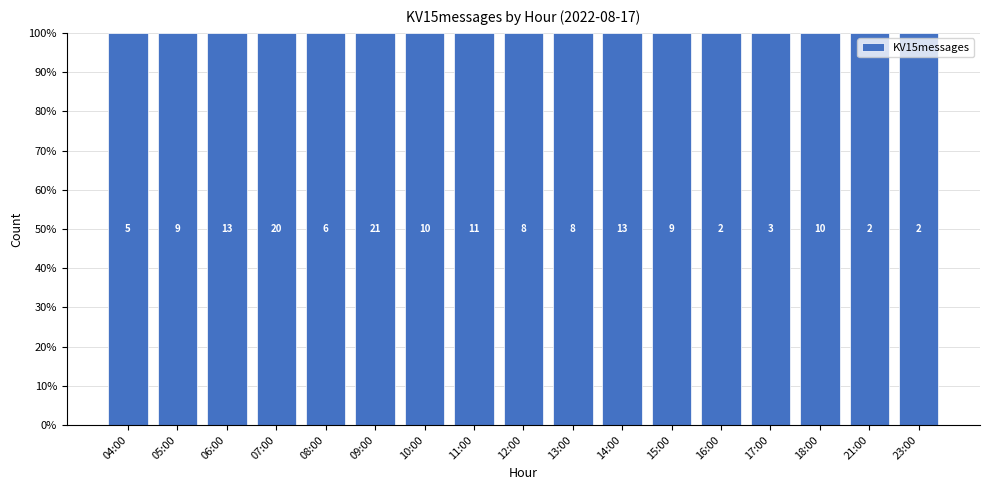

True or false: the data shows 17 at 10:00.

False